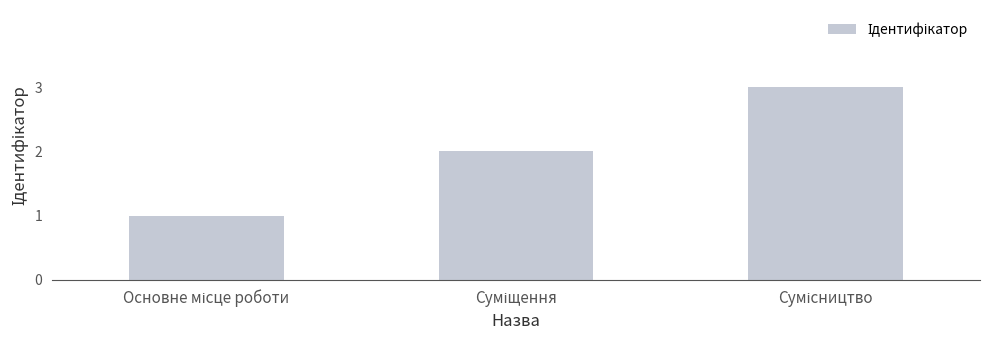

What is the sum of all values?

6